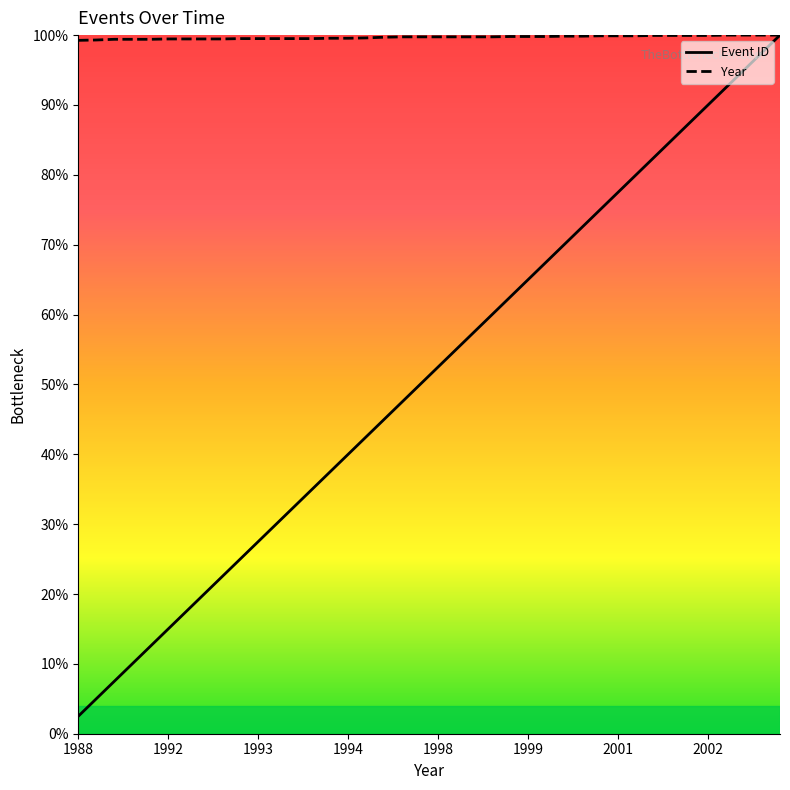

What is the average value of the Year series?

99.7